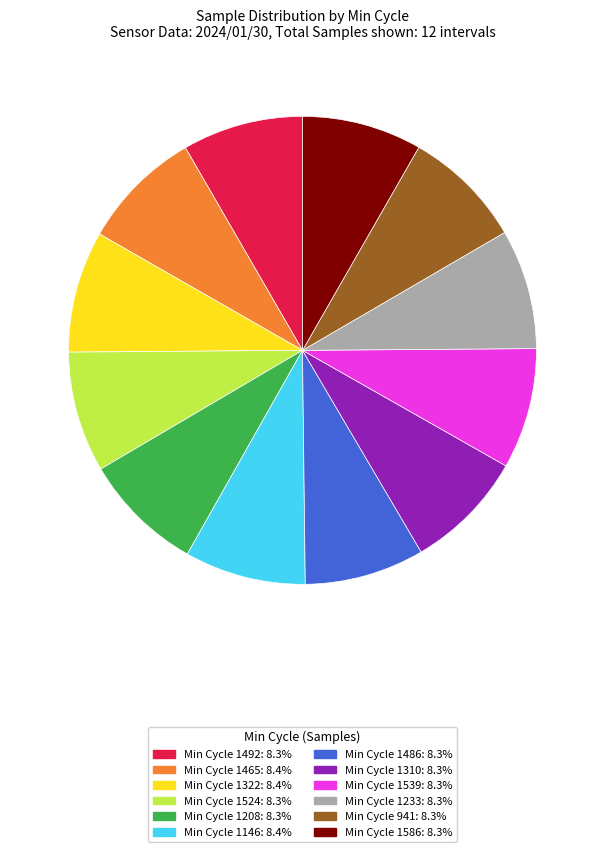

Is there any slice that represents more than half of the pie?

No